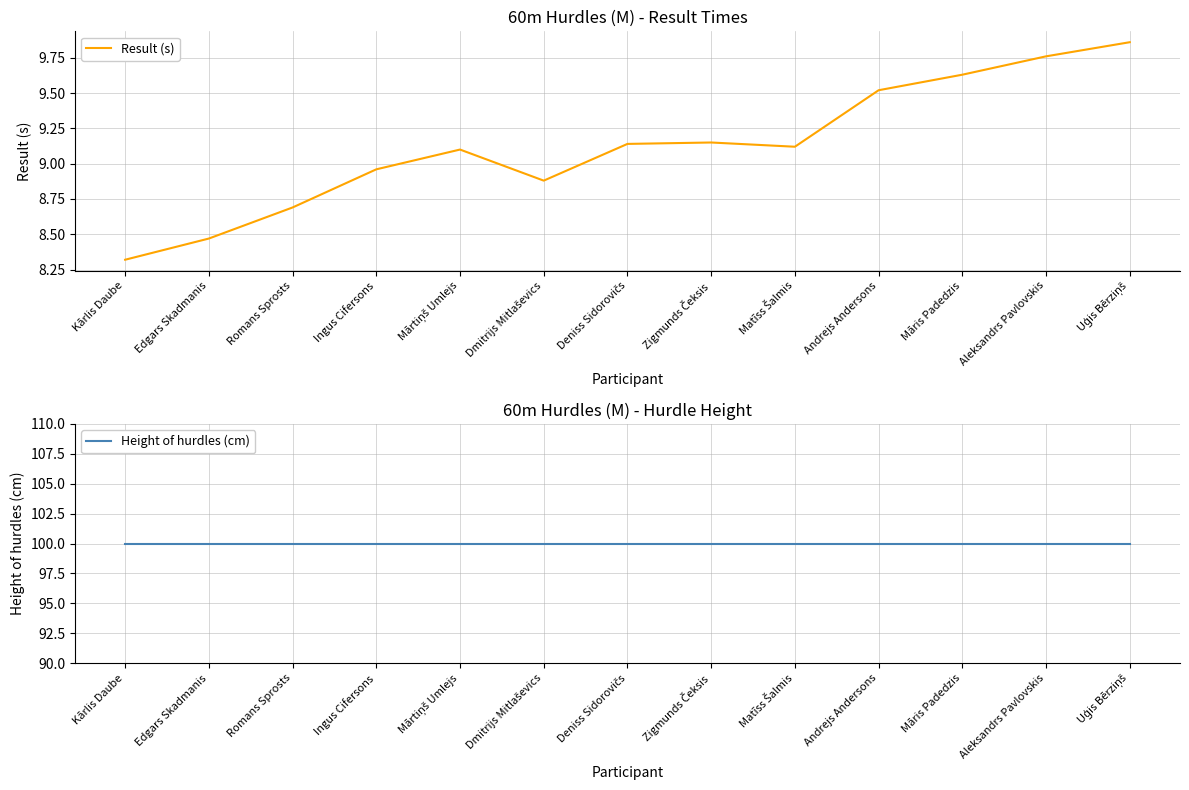

What is the label of the 11th point from the right?

Romans Sprosts